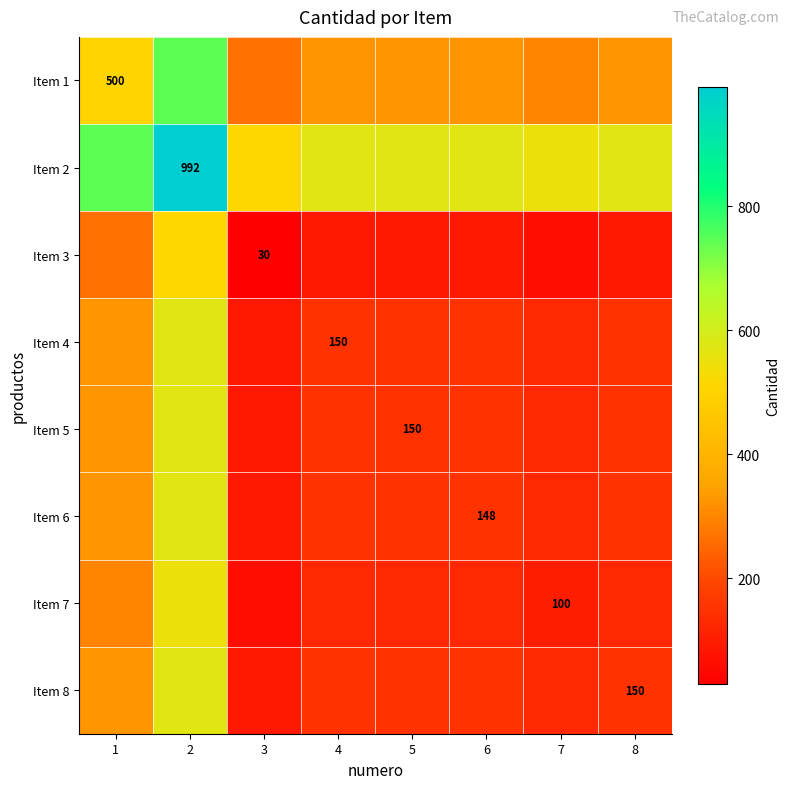

Is it true that Item 1 equals 710 at 1?

False